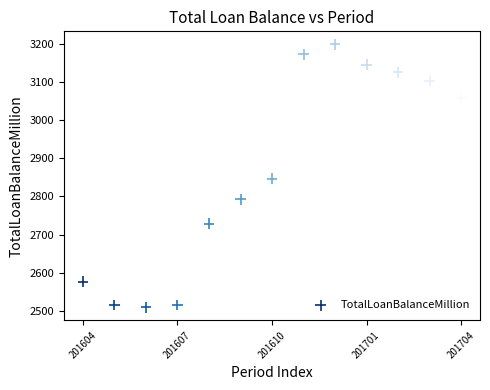

What is the range of Y values (max minus min)?

688.4